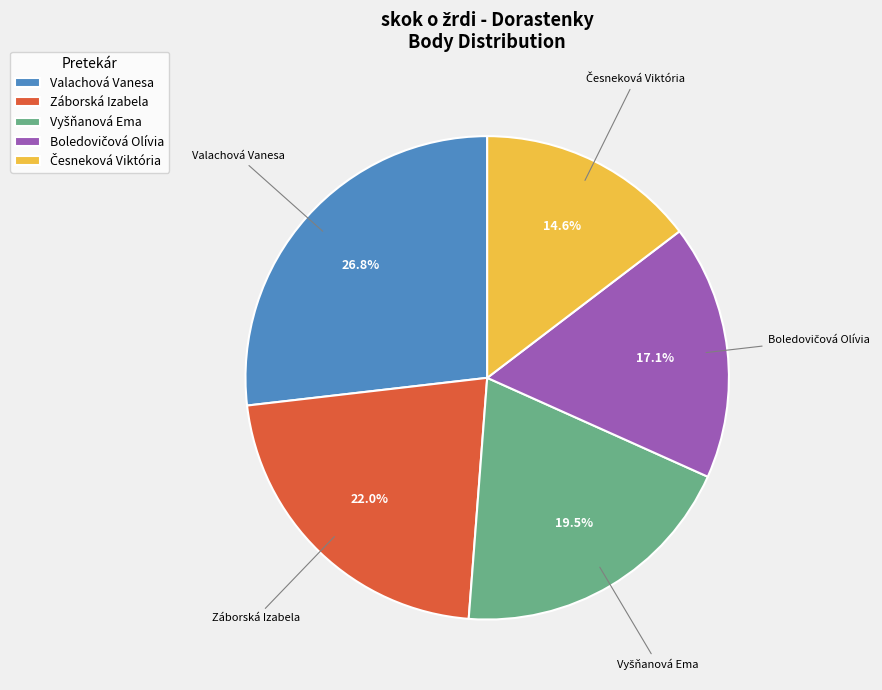

To the nearest percent, what is the difference between the largest and smallest slice percentages?

12%